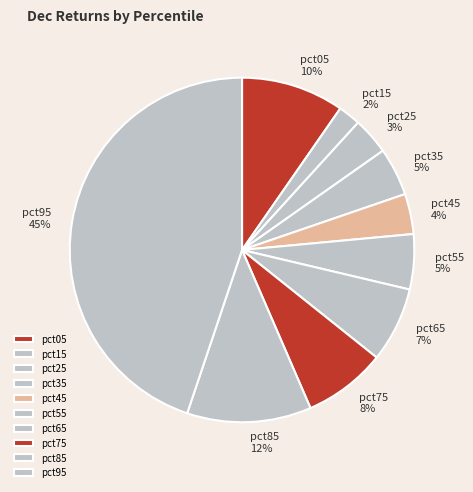

Which slice is the largest?

pct95